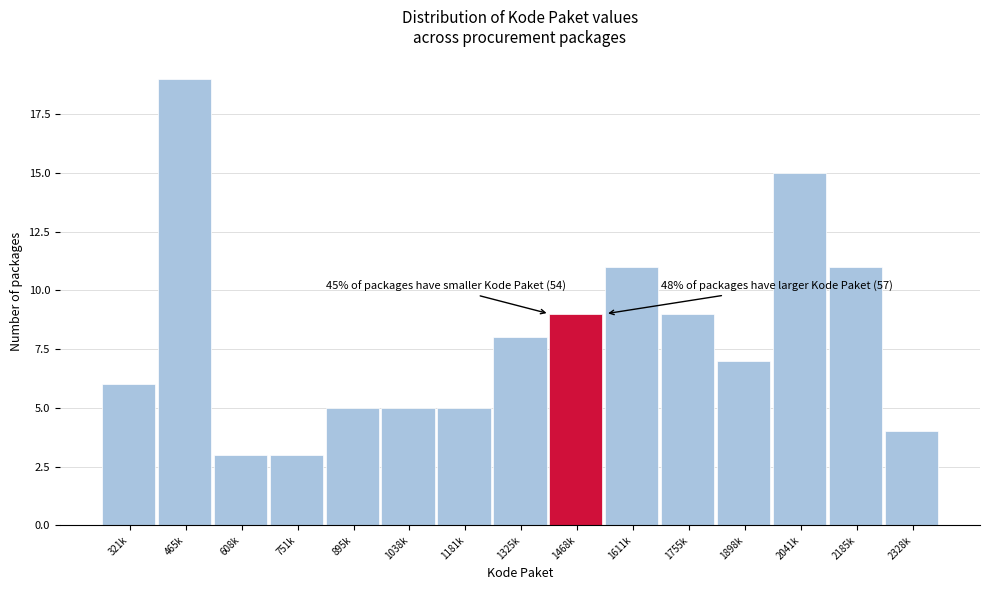

Reading left to right, extract all data points from this chart.

6	19	3	3	5	5	5	8	9	11	9	7	15	11	4